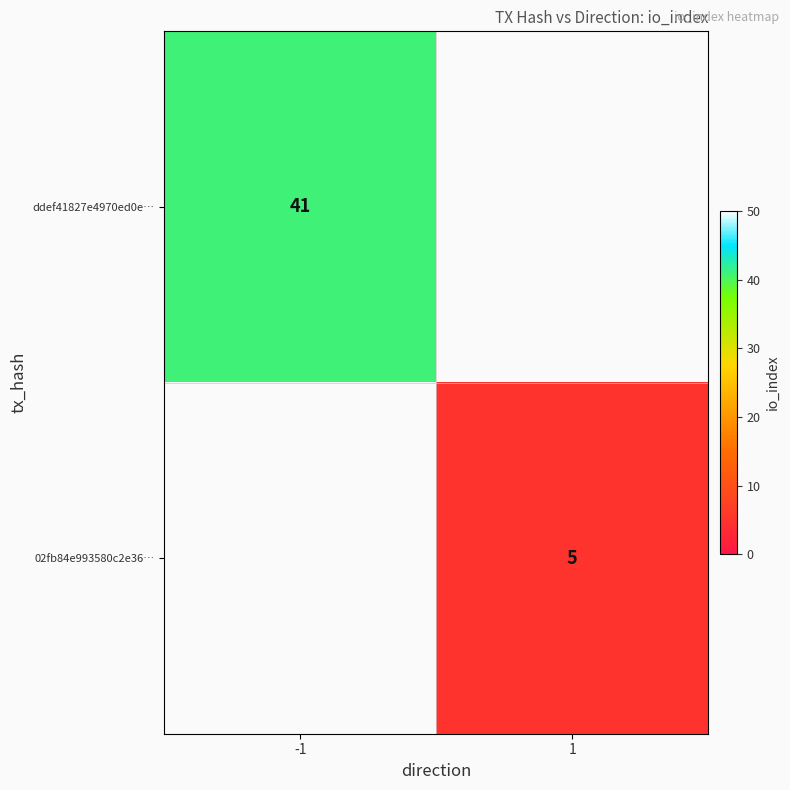

At how many categories does at least one series exceed 31?

1